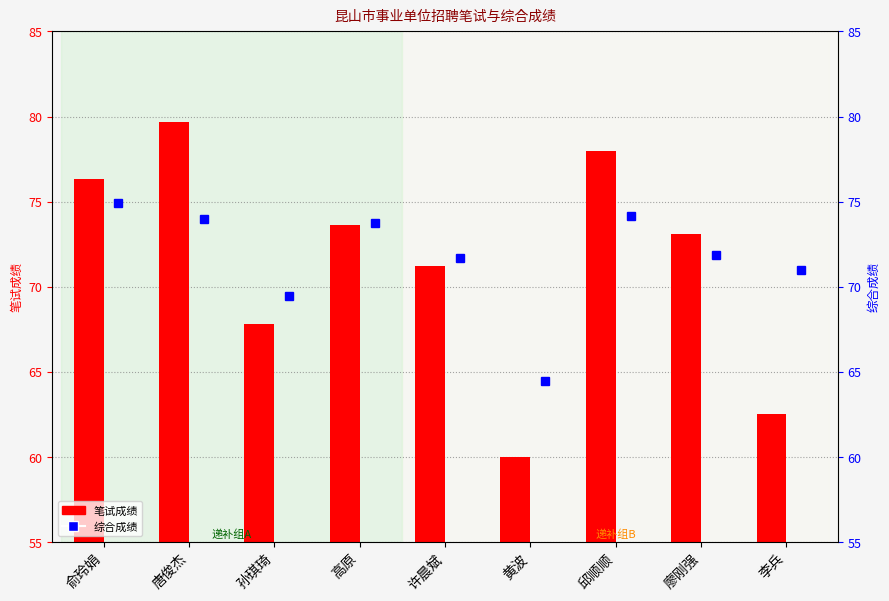

List the series in order of their overall mean, highest first.

综合成绩, 笔试成绩